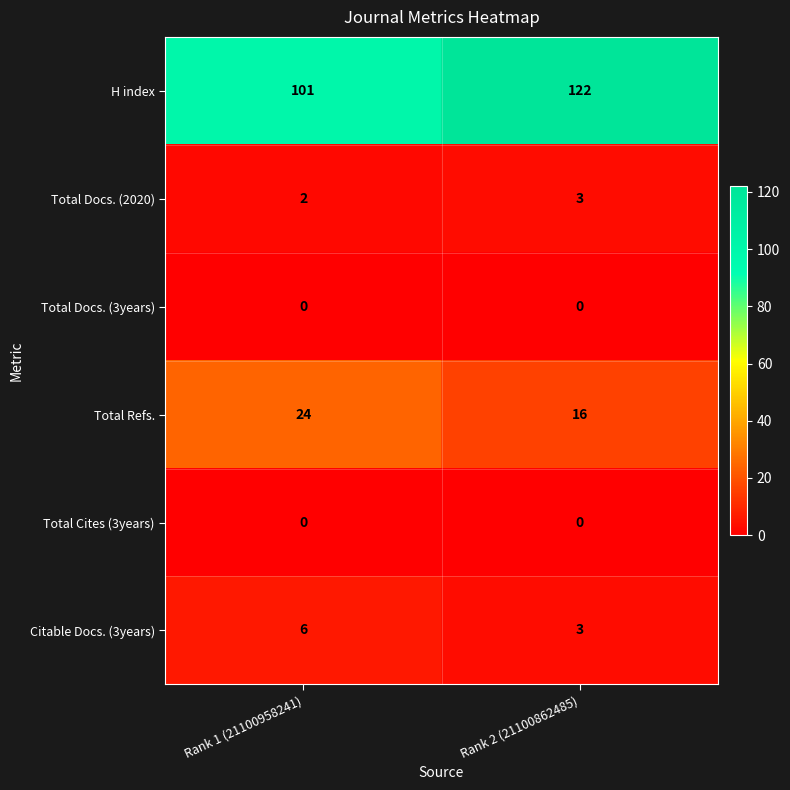

Which series changed the most between Rank 1 (21100958241) and Rank 2 (21100862485)?

H index